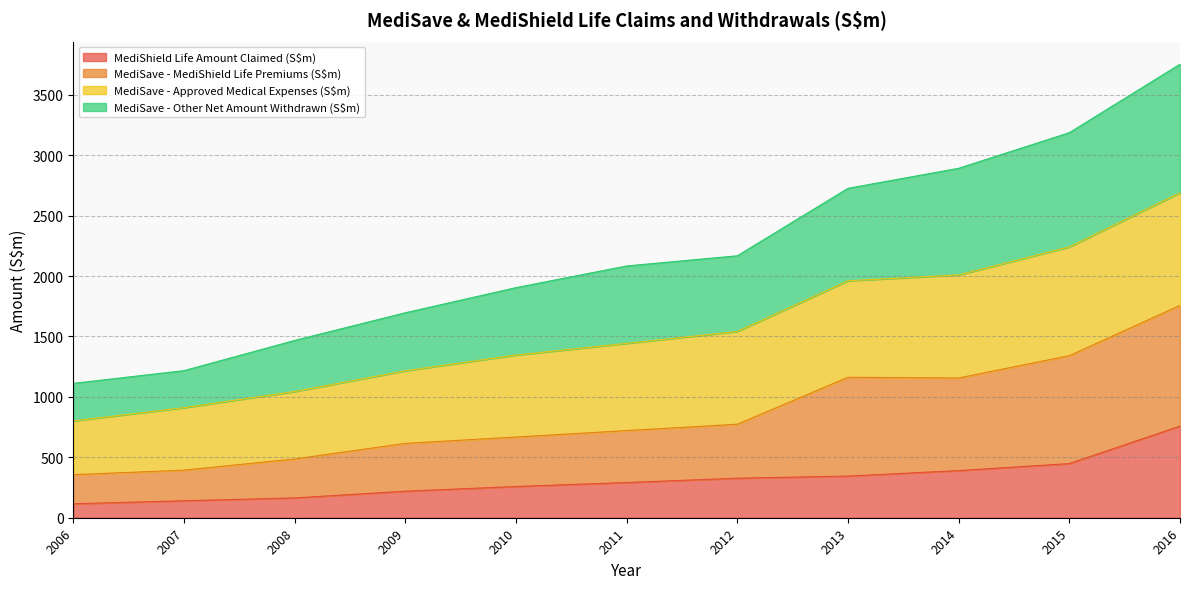

How many interior local peaks does the MediSave - MediShield Life Premiums (S$m) series have?

1